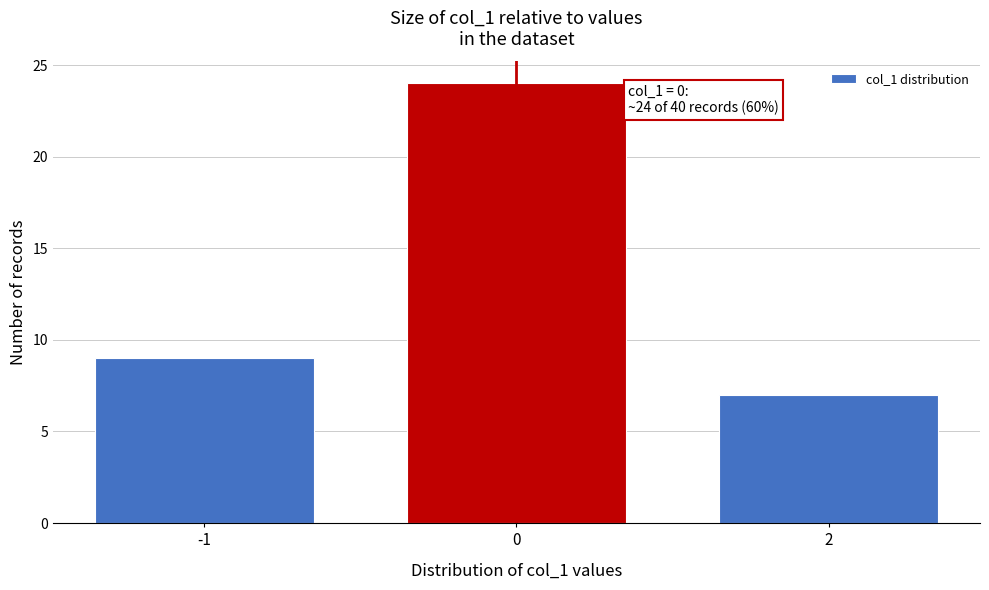

Reading left to right, transcribe all the data shown in this chart.

-1=9	0=24	2=7